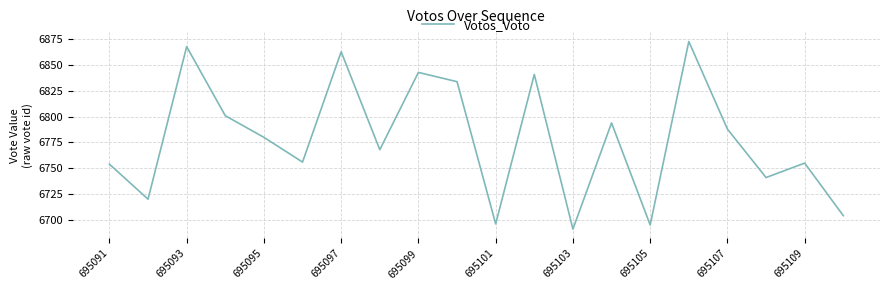

What is the maximum value shown in the chart?

6873